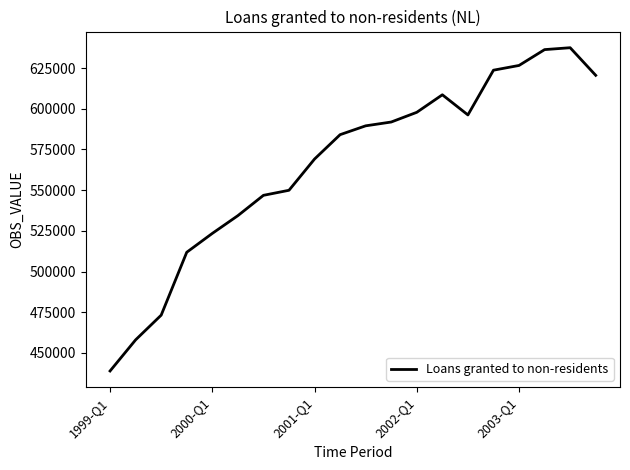

What is the smallest value displayed?

438949